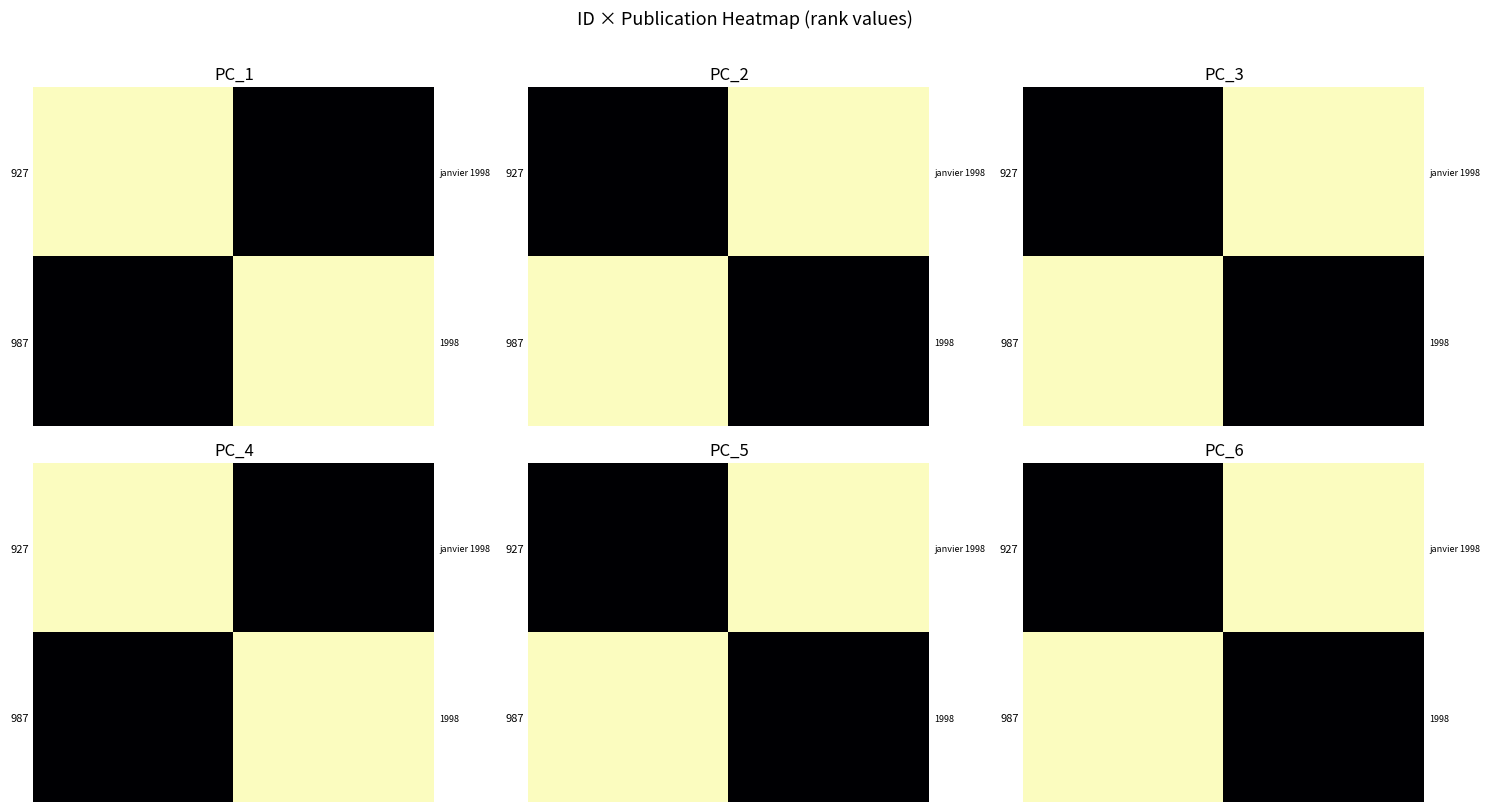

What is the difference between the highest and lowest values at 1?

1